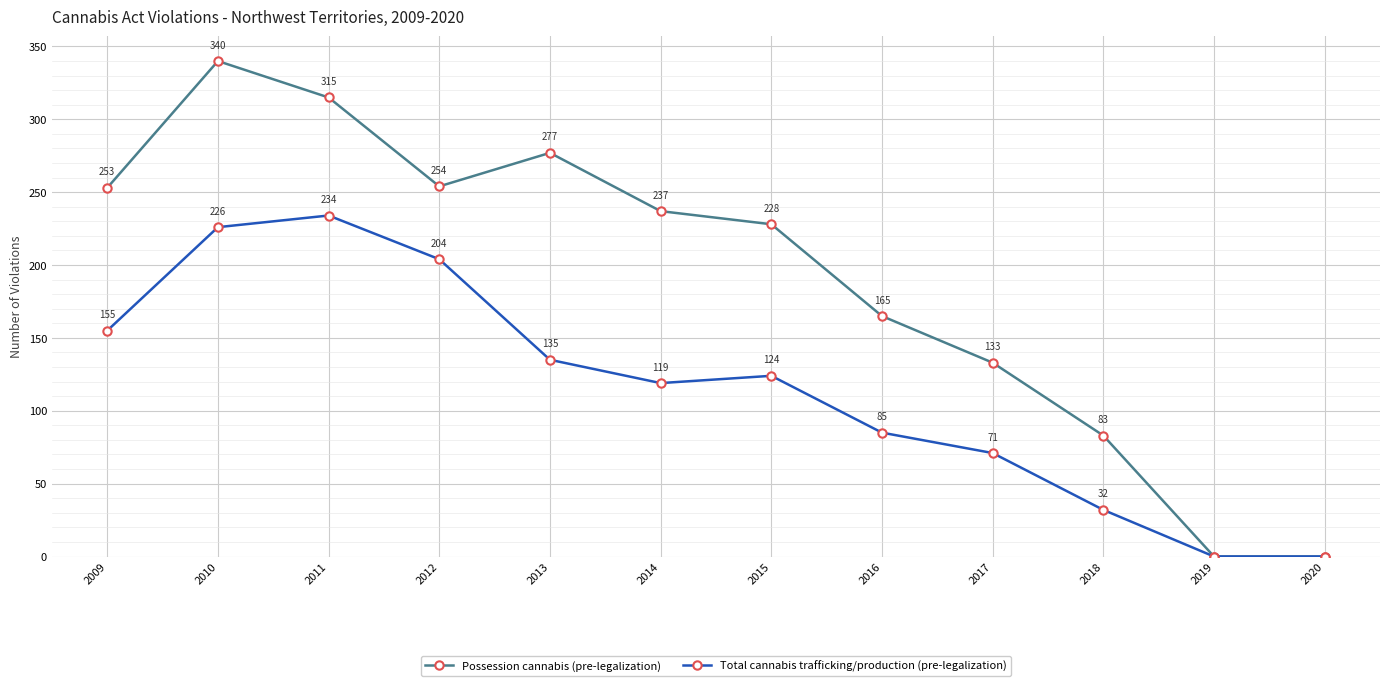

Rank the series by their maximum value, from lowest to highest.

Total cannabis trafficking/production (pre-legalization), Possession cannabis (pre-legalization)